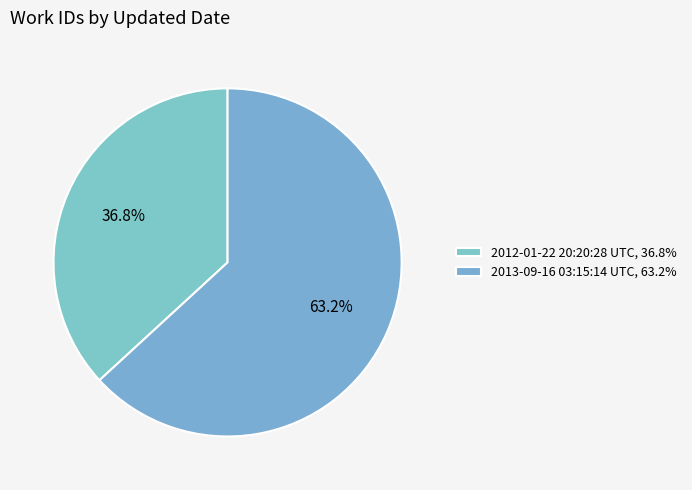

Count the number of slices in the pie.

2